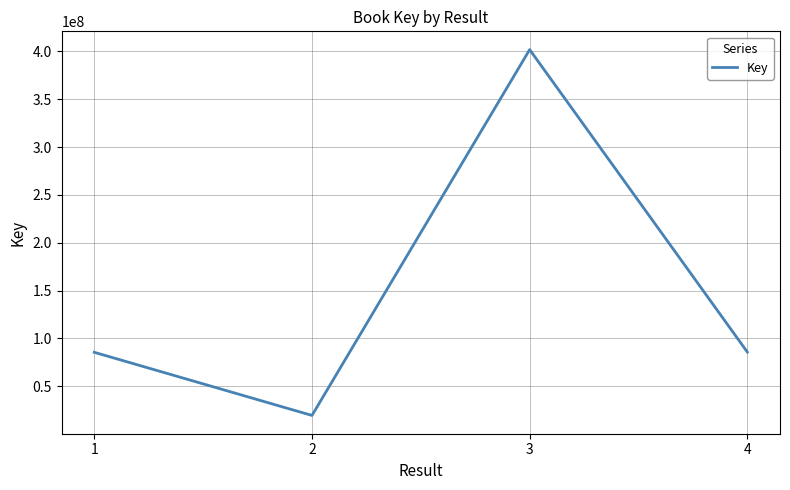

Between 3 and 2, which is larger?

3